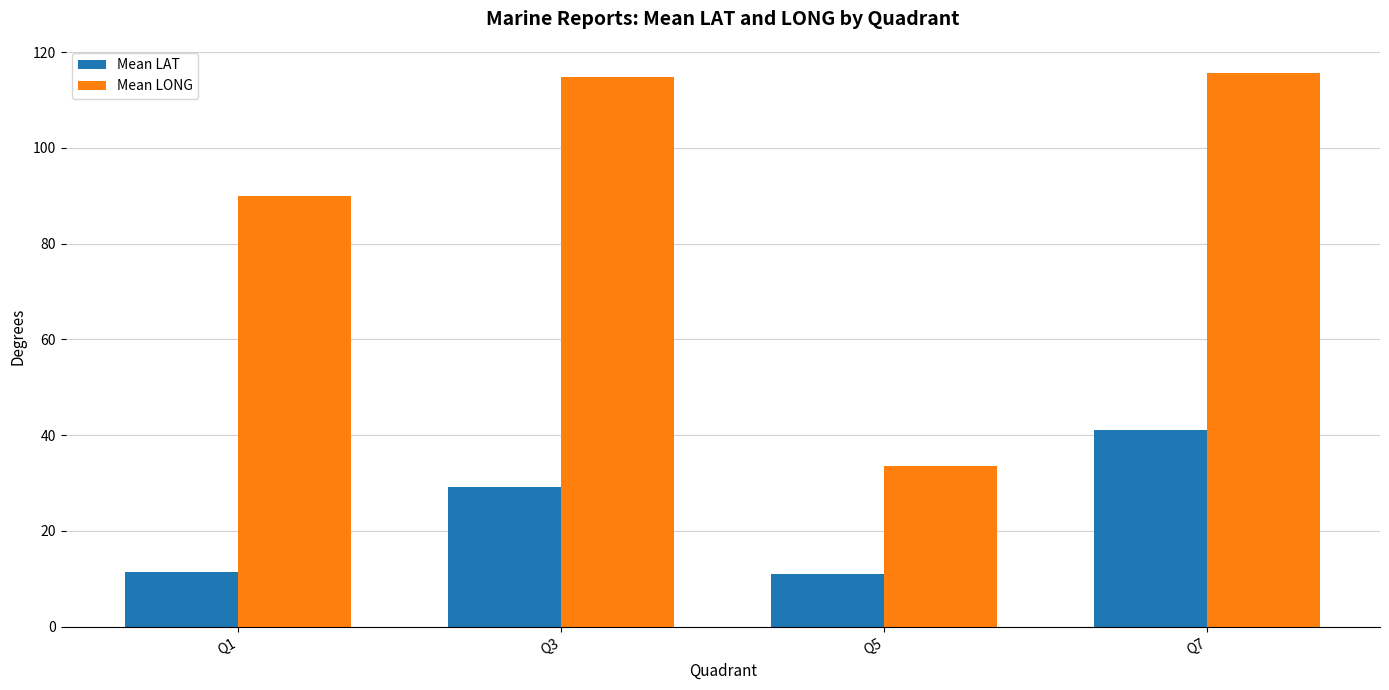

At which category is the sum across all series the highest?

Q7